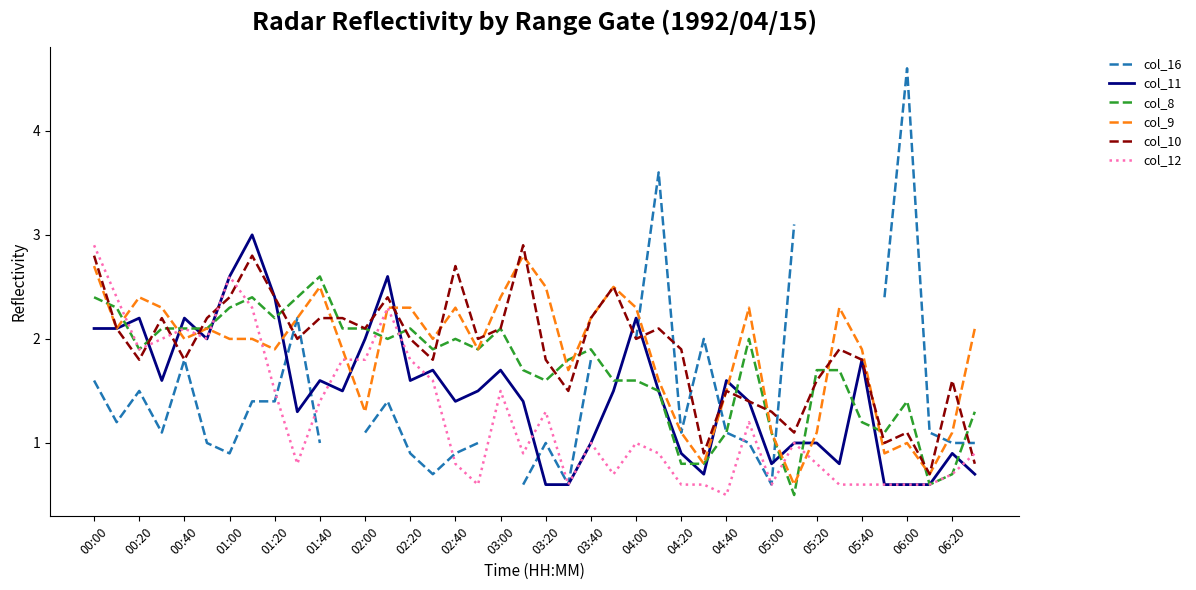

At which label does col_11 first exceed 1?

00:00